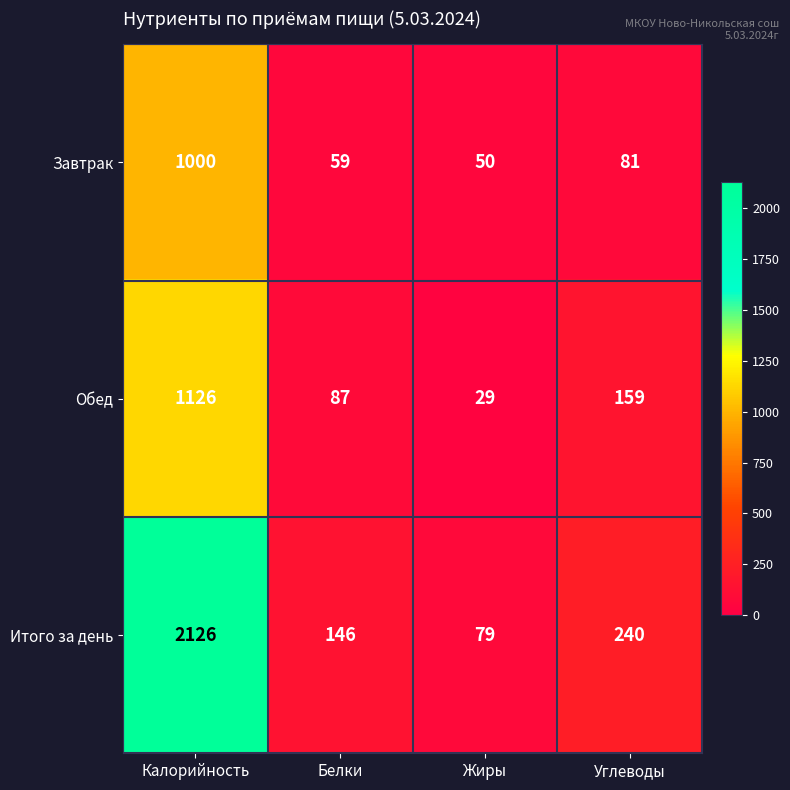

What is the difference between the maximum and minimum values in the Обед series?

1097